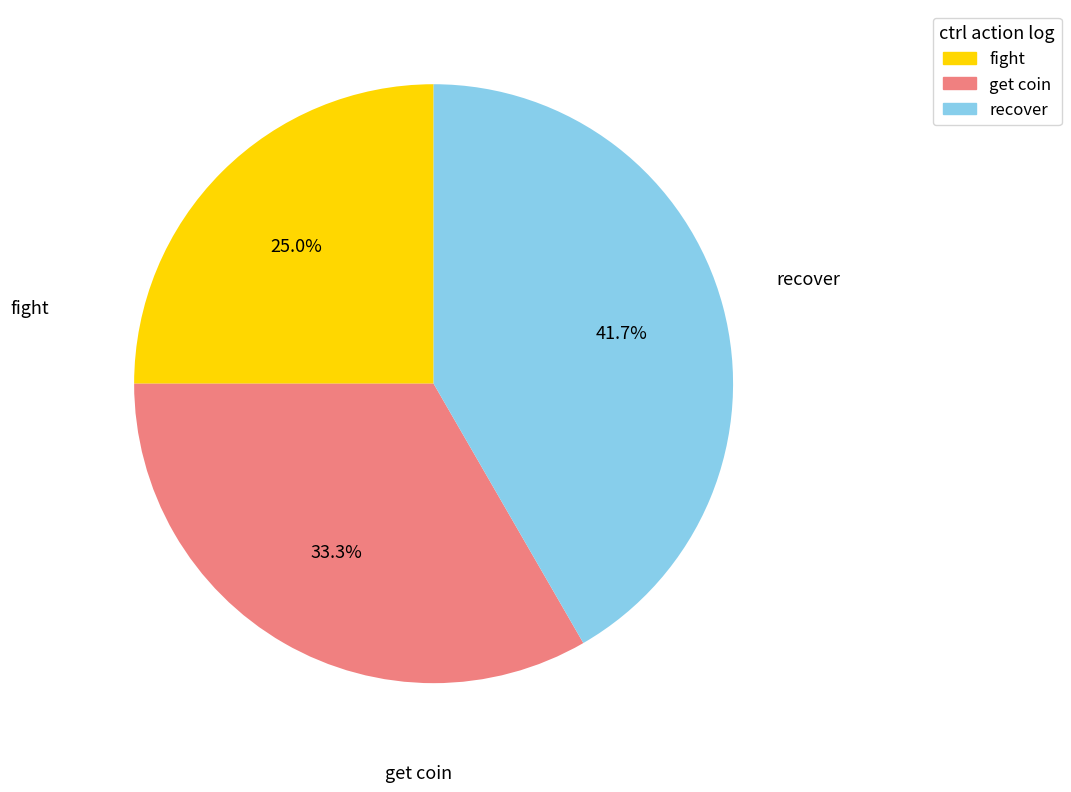

Is there any slice that represents more than half of the pie?

No